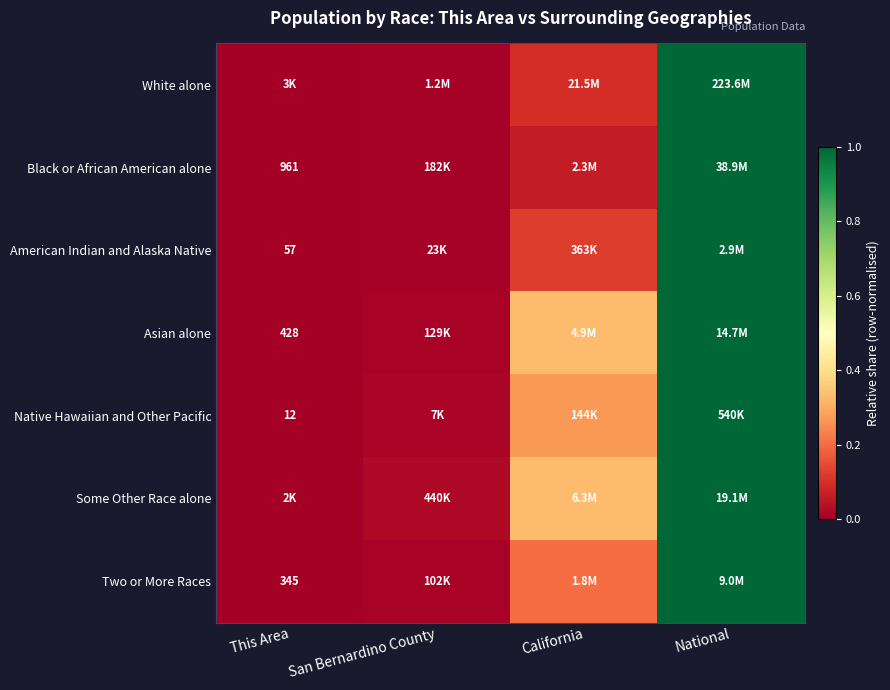

List the labels in order of Some Other Race alone value, smallest first.

This Area, San Bernardino County, California, National